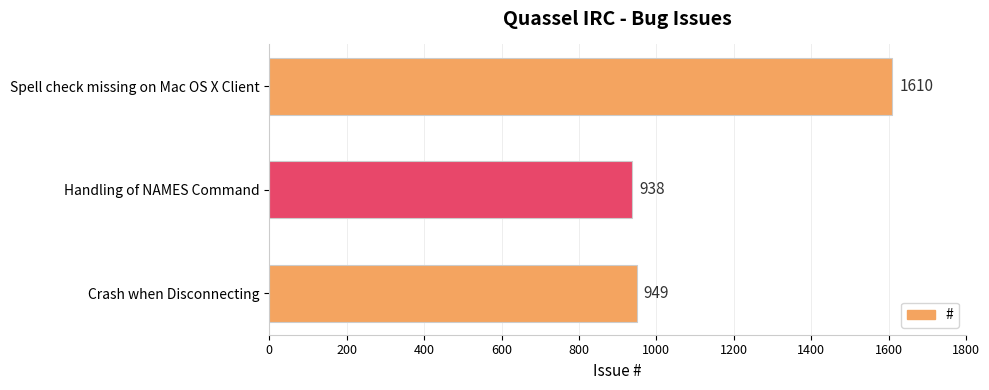

What is the difference between the maximum and minimum values?

672